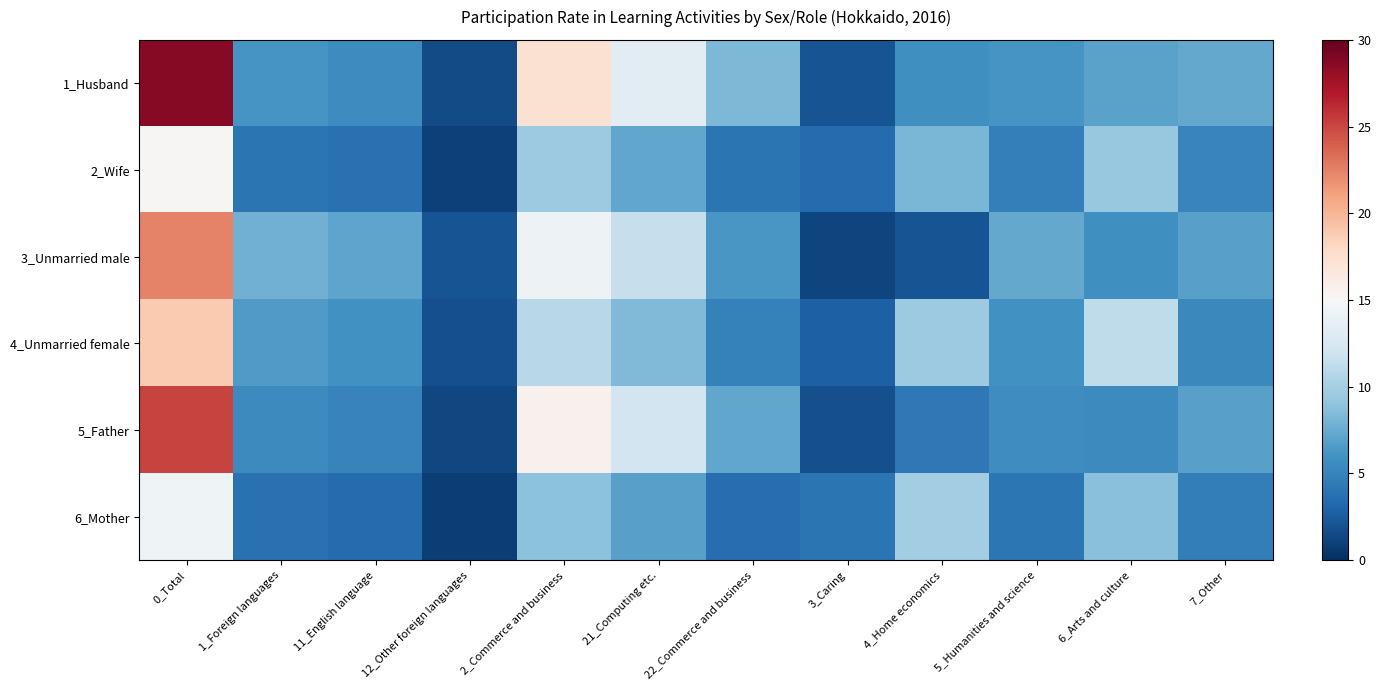

Which series has the largest total across all categories?

1_Husband